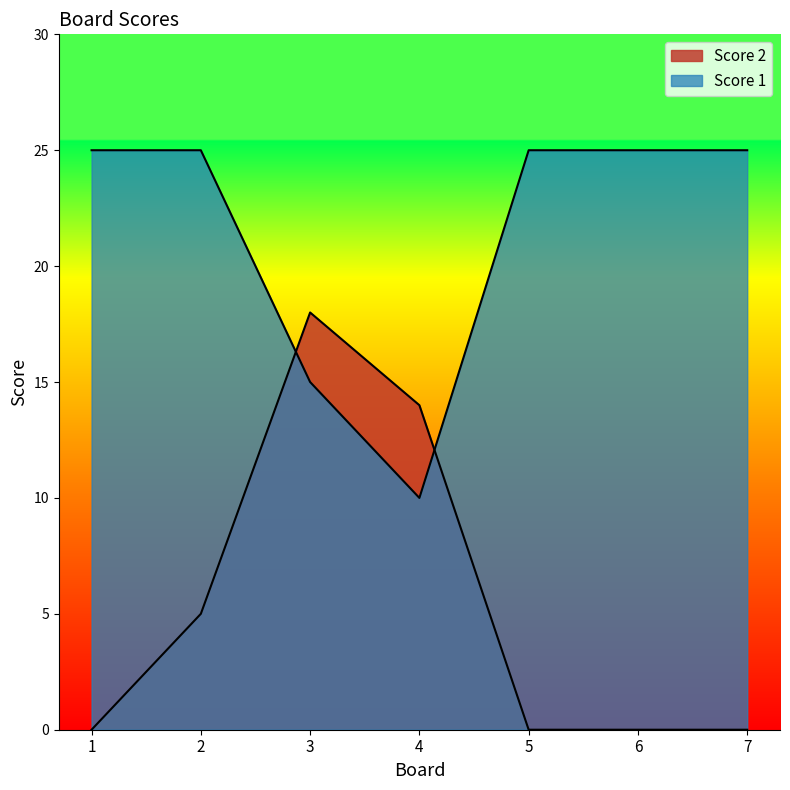

The Score 1 series shows 25 at 7. True or false?

True